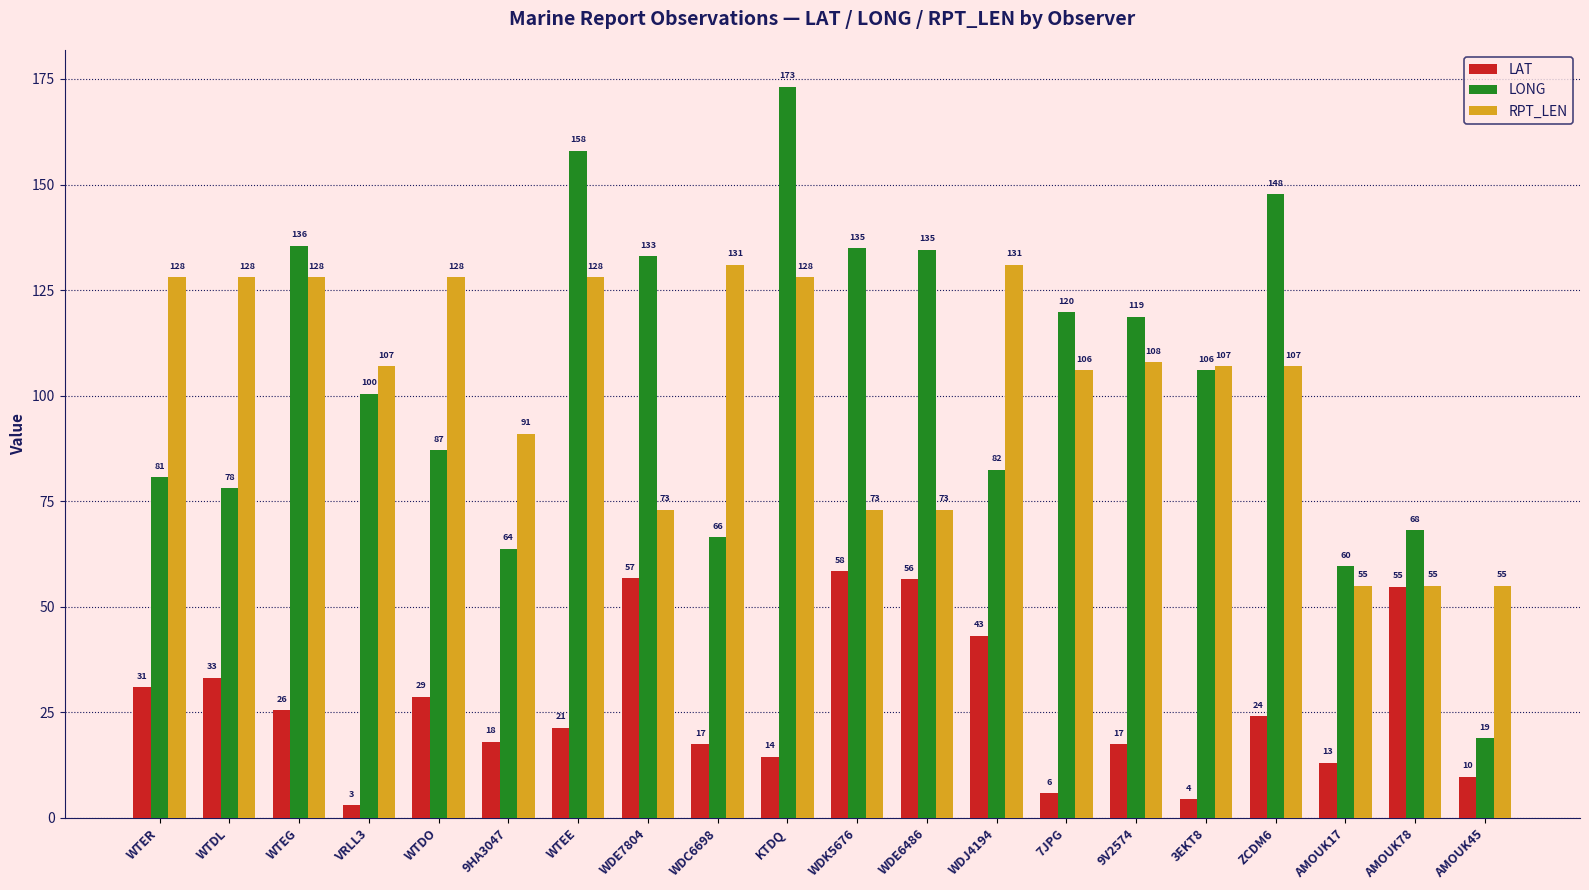

The RPT_LEN series shows 73.0 at WDE6486. True or false?

True